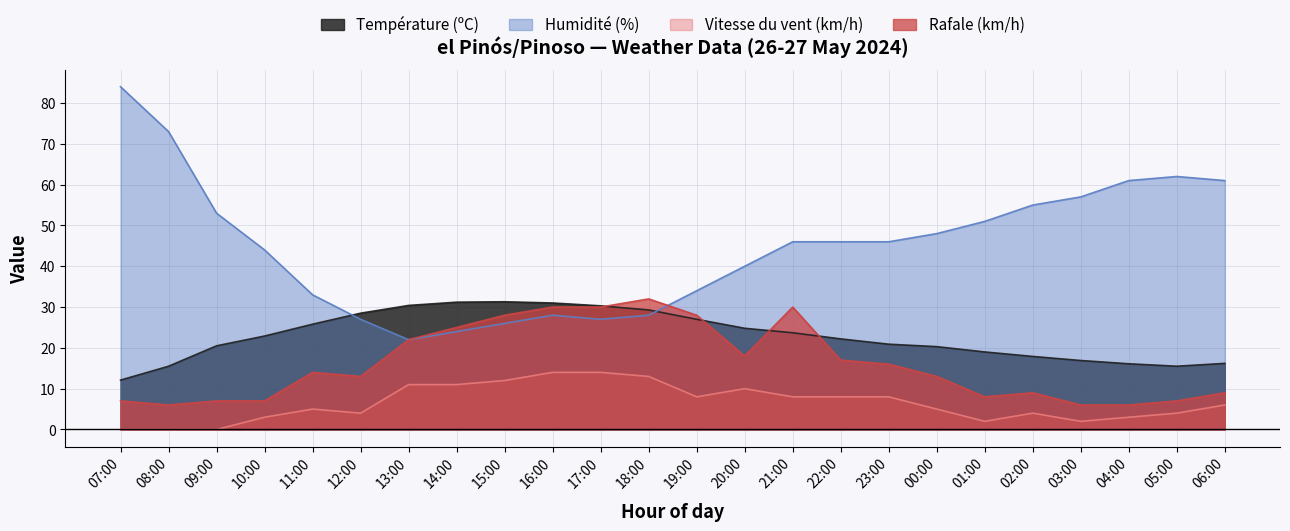

True or false: Température (ºC) and Vitesse du vent (km/h) cross at least once.

False